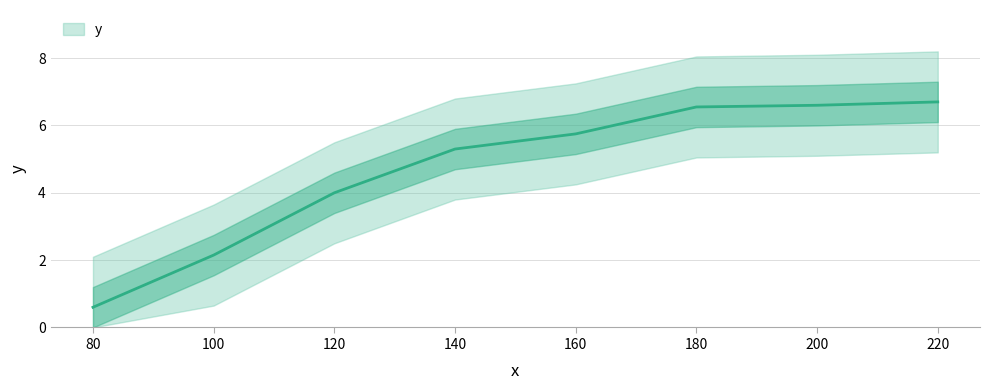

What is the sum of the values at 180 and 80?

7.1